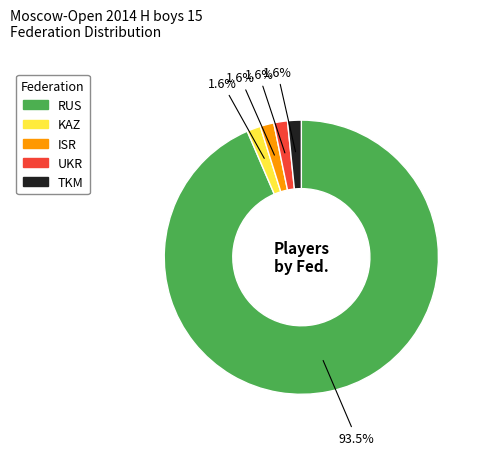

Which category accounts for the majority?

RUS